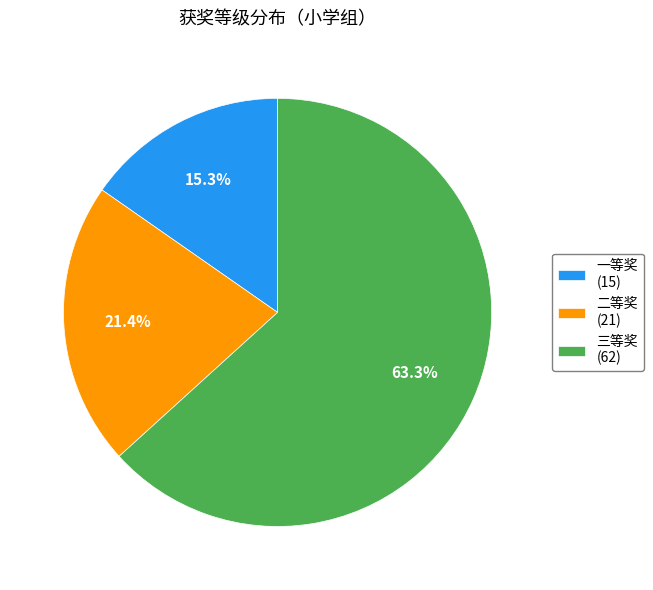

To the nearest percent, what is the combined percentage of 二等奖 and 三等奖?

85%